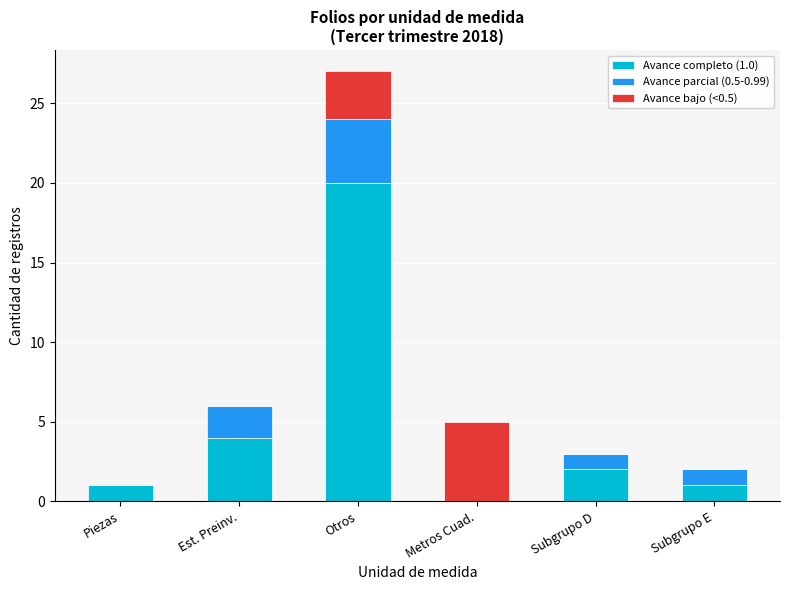

Reading left to right, what are the values for Avance completo (1.0)?

Piezas=1	Est. Preinv.=4	Otros=20	Metros Cuad.=0	Subgrupo D=2	Subgrupo E=1